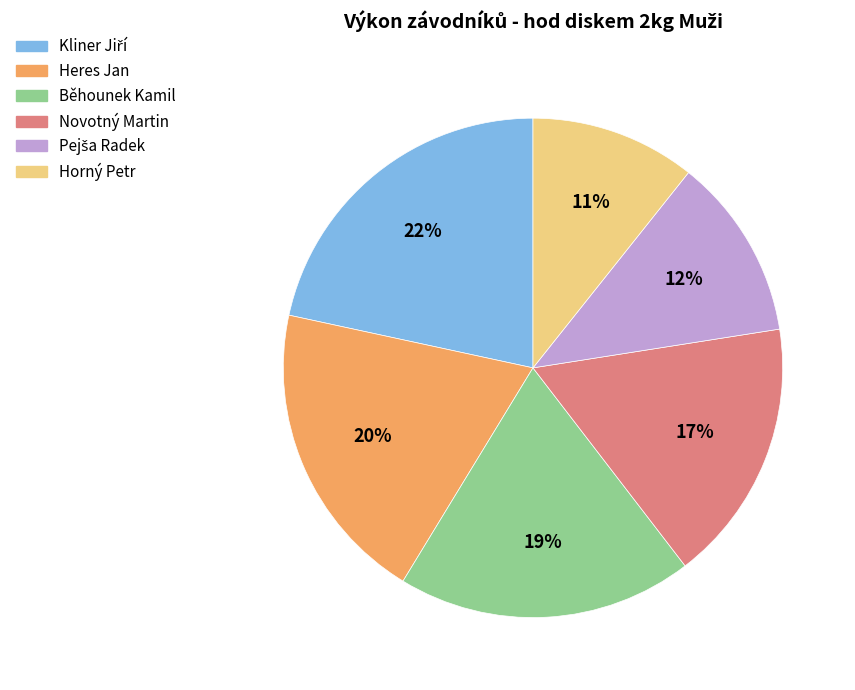

The Heres Jan slice represents 20% of the pie. True or false?

True